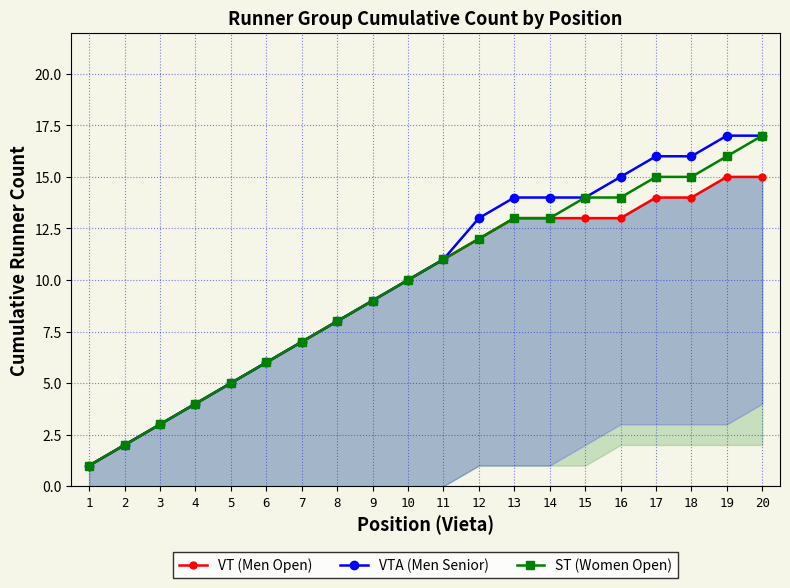

Reading right to left, what are all the values shown in this chart?

VT (Men Open): 15	15	14	14	13	13	13	13	12	11	10	9	8	7	6	5	4	3	2	1
VTA (Men Senior): 17	17	16	16	15	14	14	14	13	11	10	9	8	7	6	5	4	3	2	1
ST (Women Open): 17	16	15	15	14	14	13	13	12	11	10	9	8	7	6	5	4	3	2	1